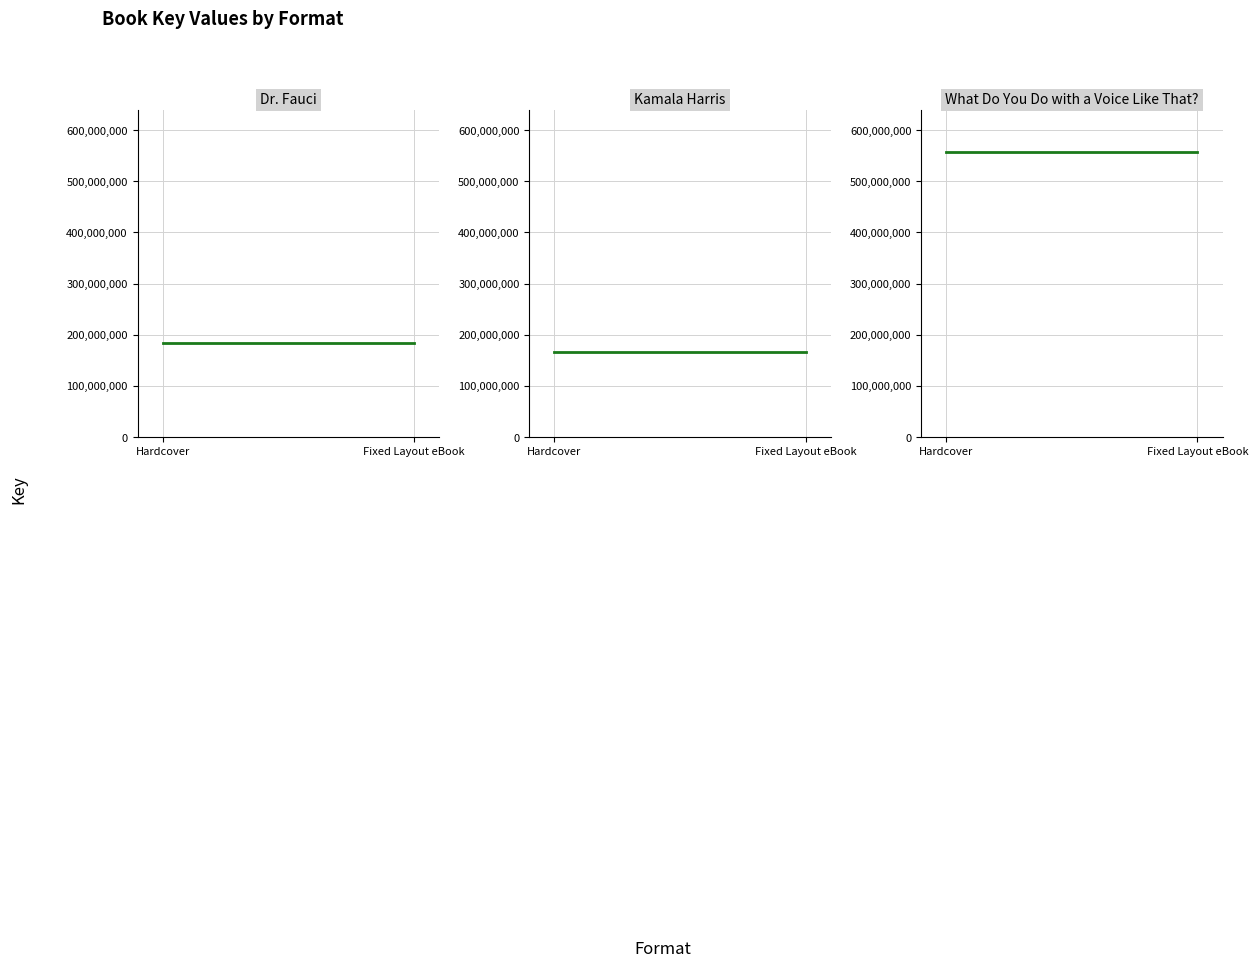

What is the label of the 2nd point from the right?

Hardcover